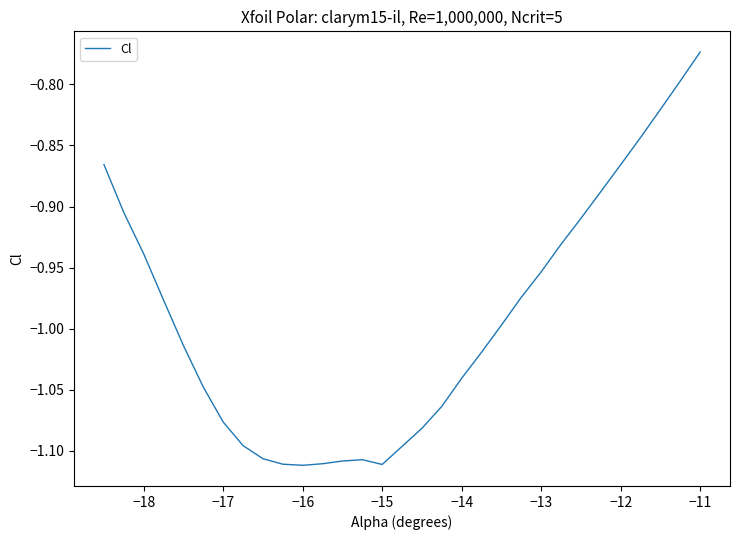

What is the difference between the maximum and minimum values?

0.3